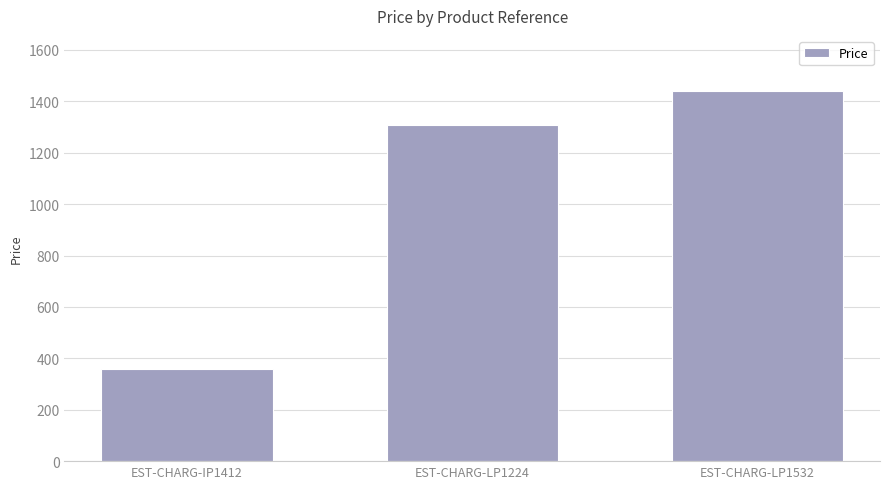

What is the value of the 2nd bar from the left?

1306.8